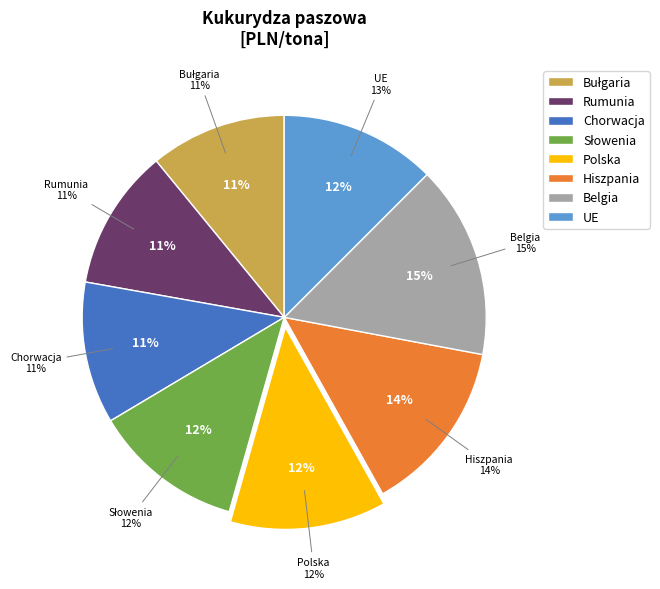

Rank the categories by value from lowest to highest.

Bułgaria, Rumunia, Chorwacja, Słowenia, Polska, UE, Hiszpania, Belgia